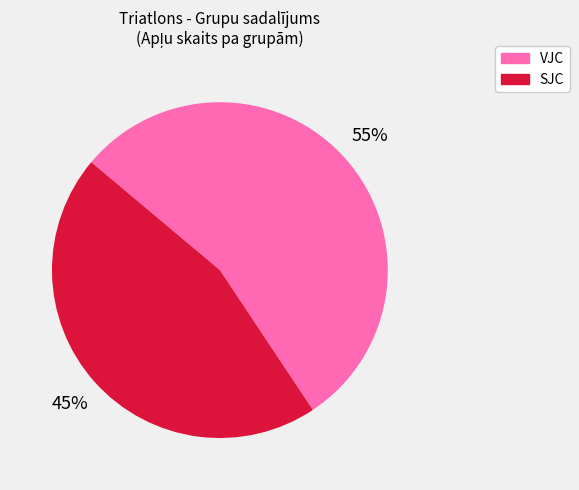

Between VJC and SJC, which is larger?

VJC